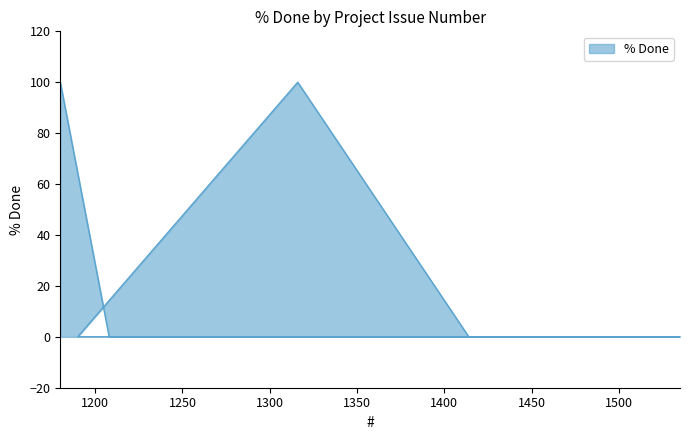

What is the average value?

25